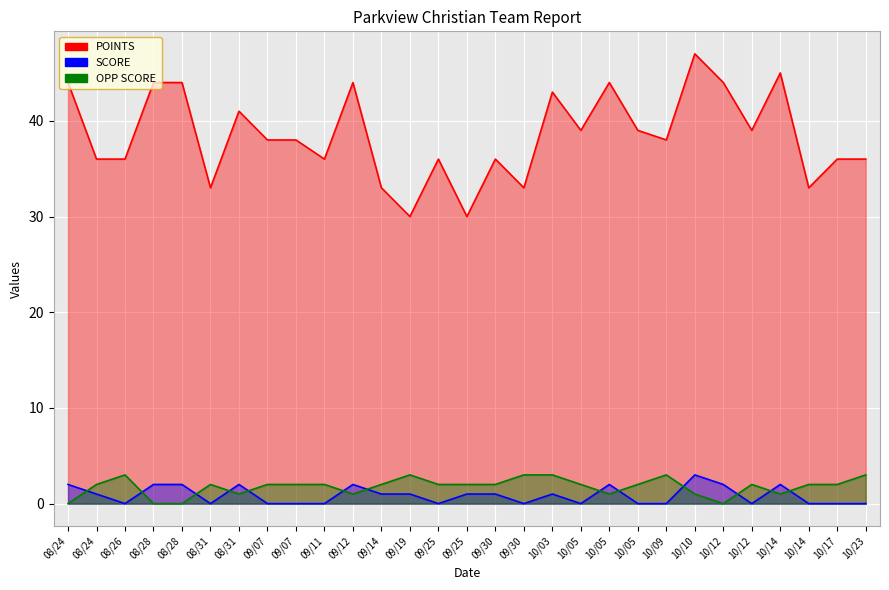

Does the chart display data point markers on the line(s)?

No